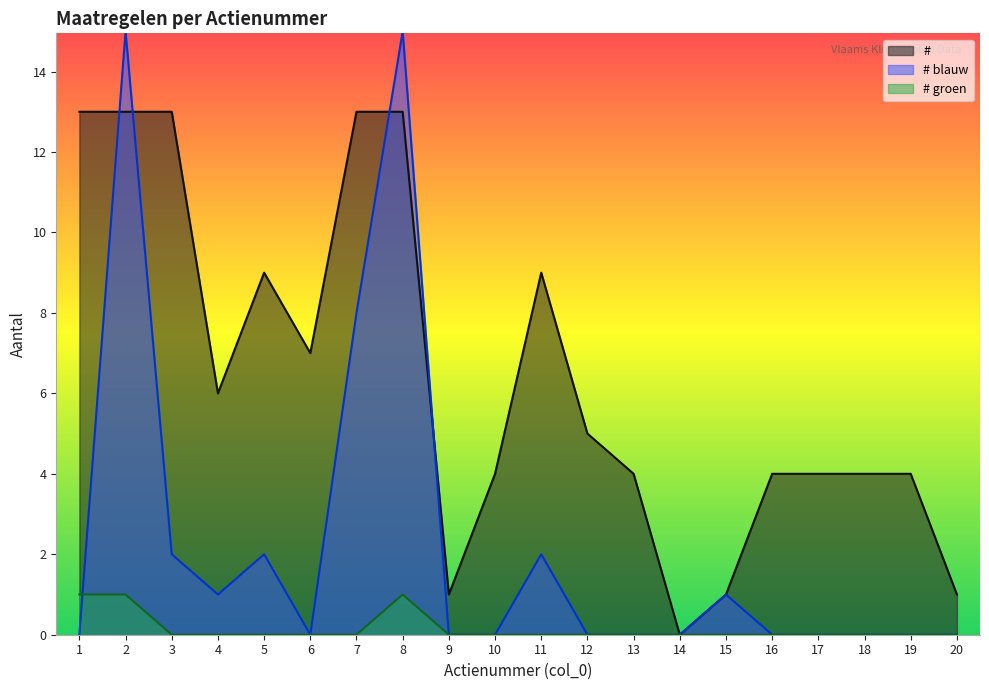

What is the sum of all # groen values?

3